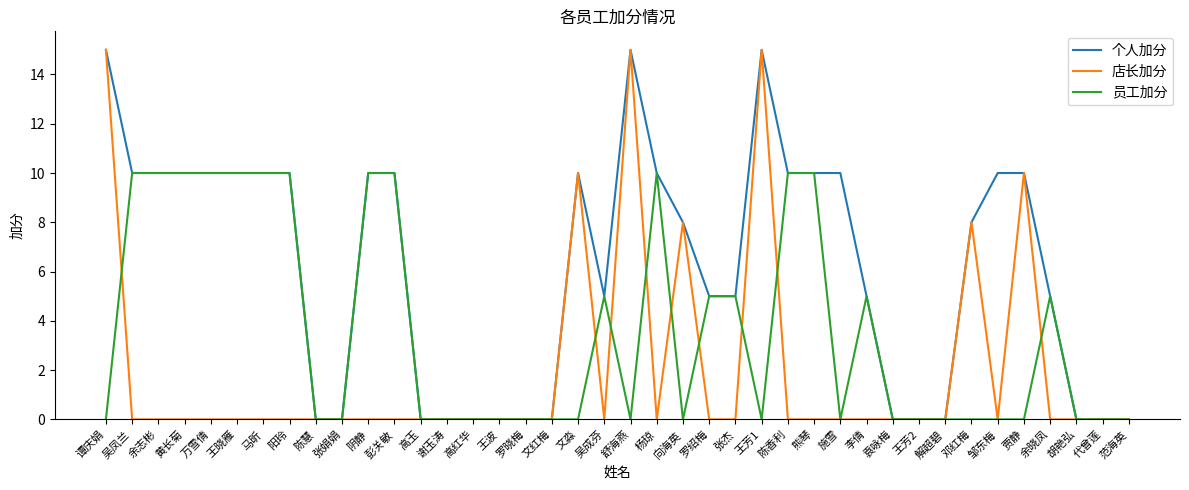

The 店长加分 series shows 0 at 高玉. True or false?

True